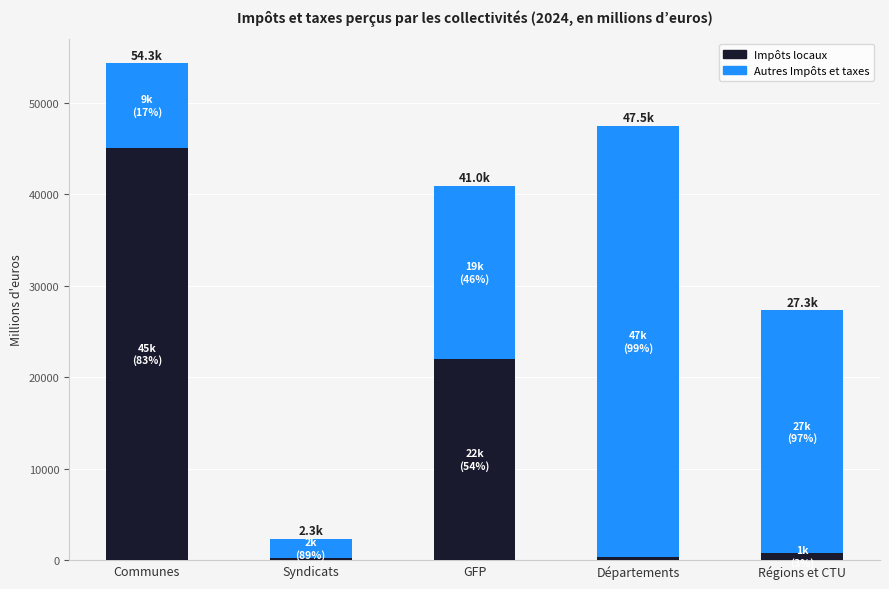

How many distinct data groups are displayed?

2